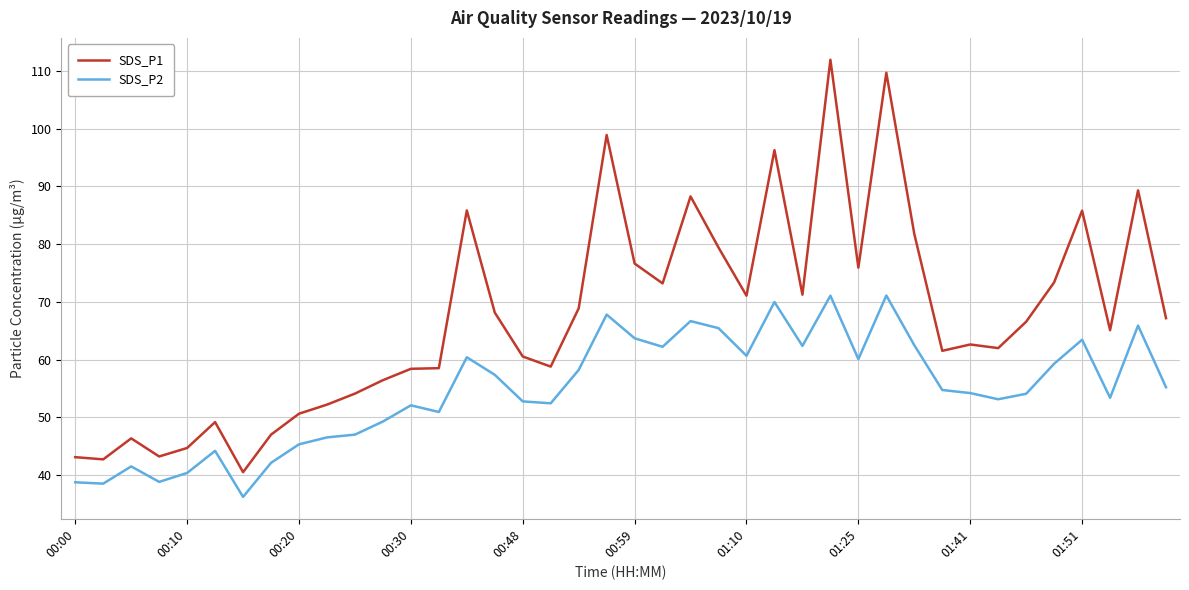

Which series has the largest total across all categories?

SDS_P1